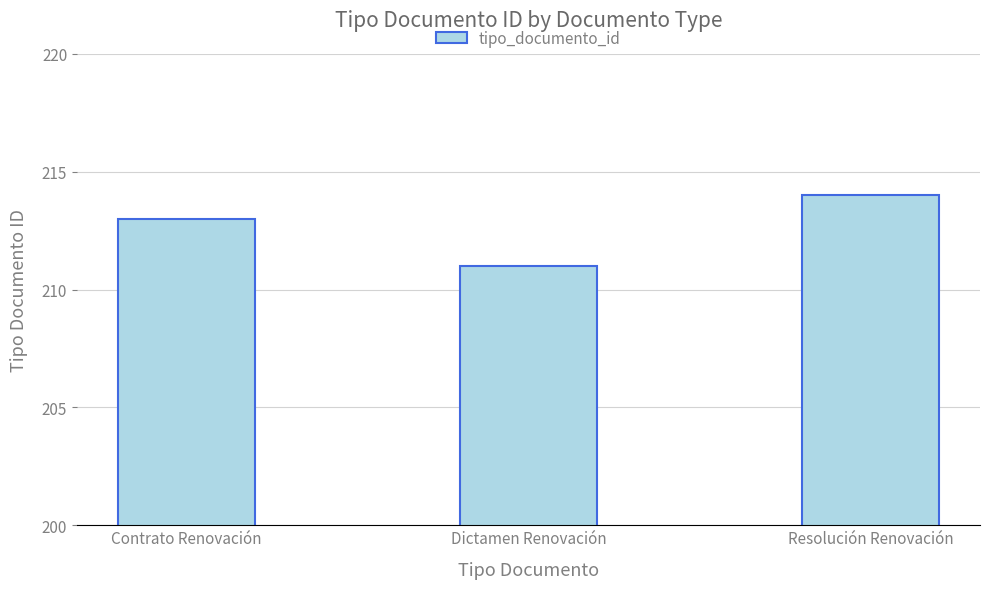

Rank the categories by value from highest to lowest.

Resolución Renovación, Contrato Renovación, Dictamen Renovación